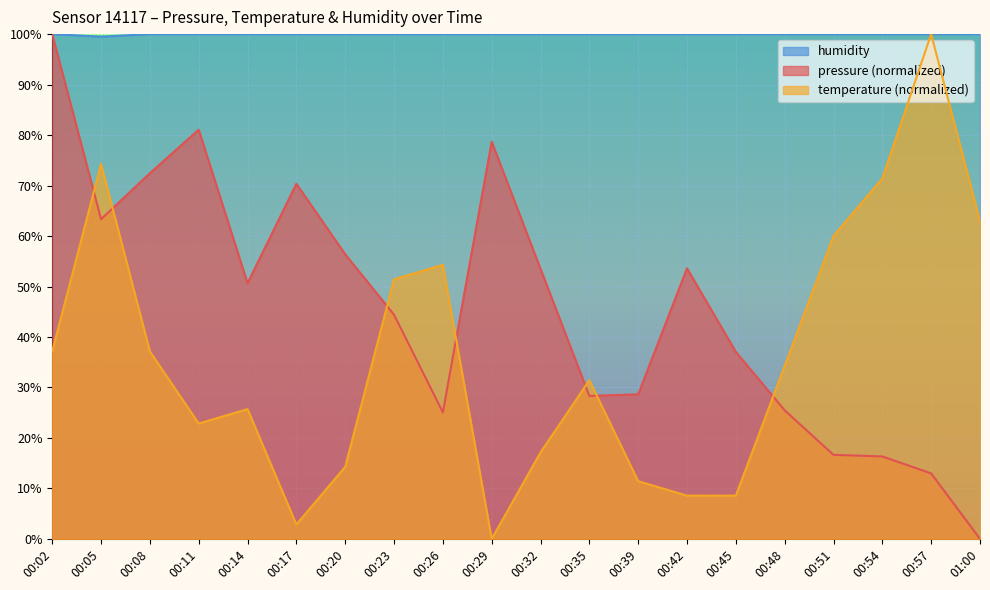

How many values in the humidity series are below 100?

1